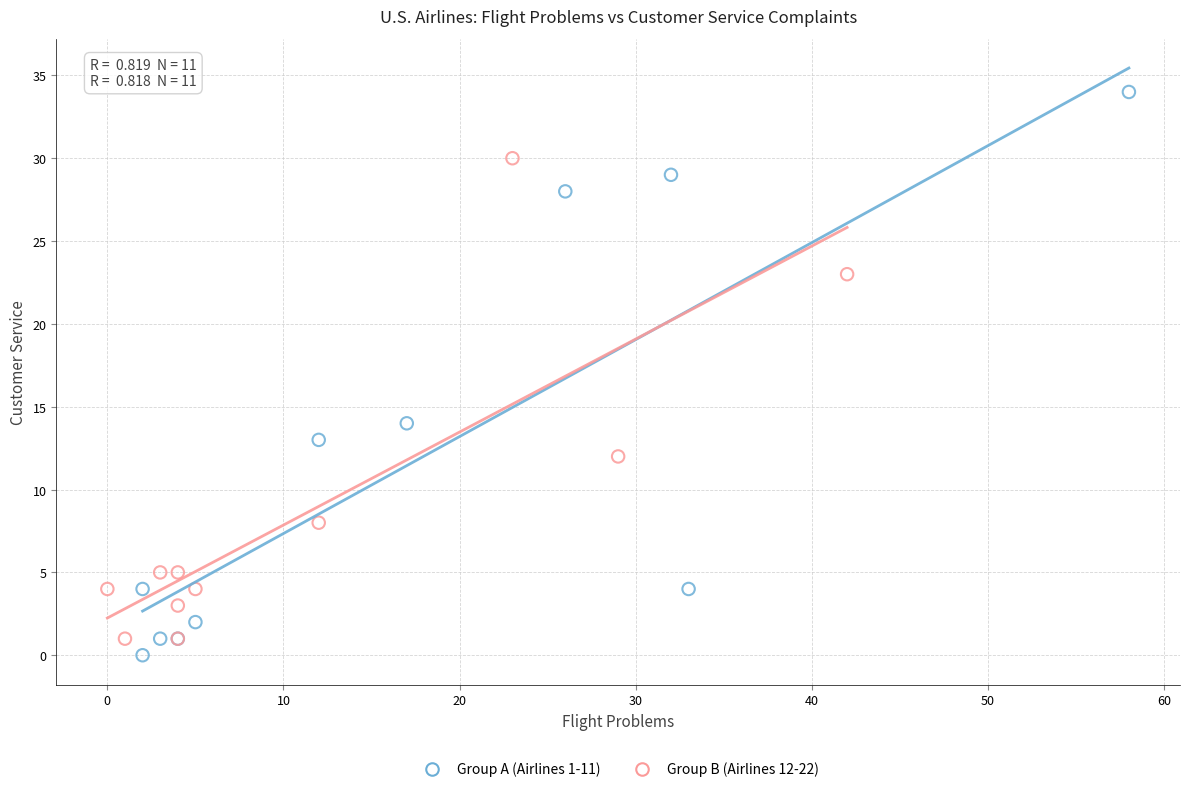

Which series has the widest spread of Y values?

Group A (Airlines 1-11)